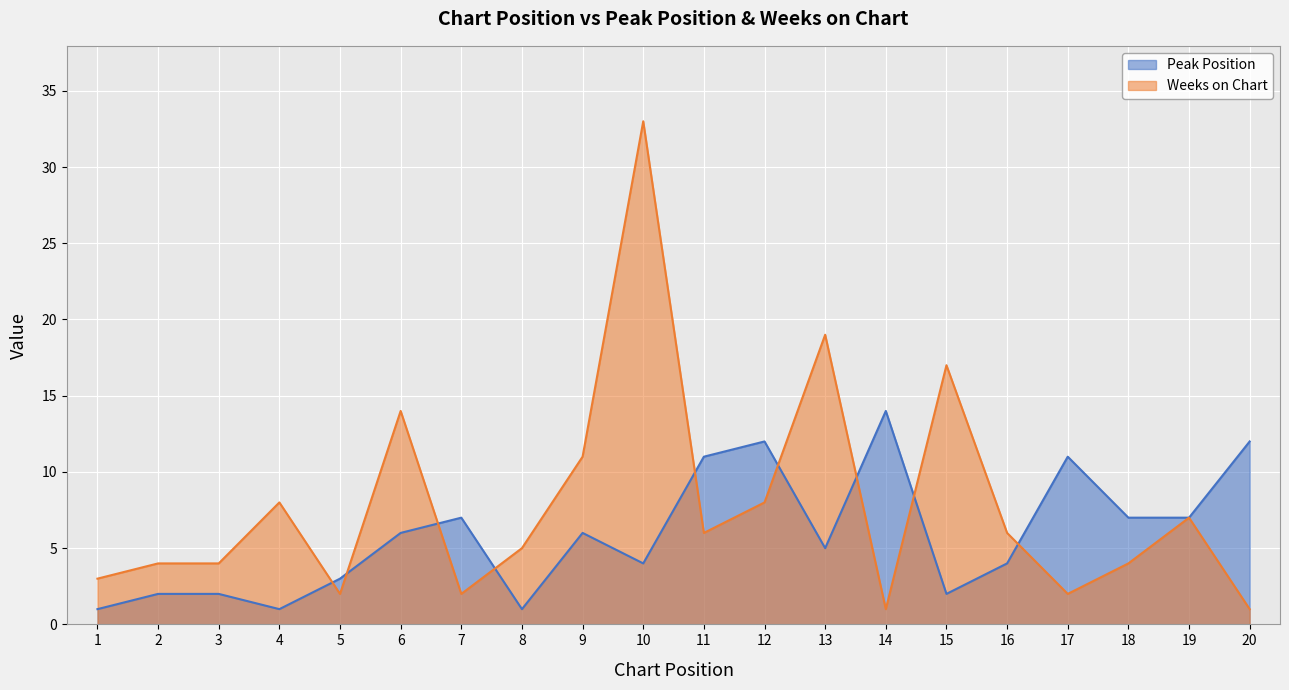

Which series has the widest spread of values?

Weeks on Chart